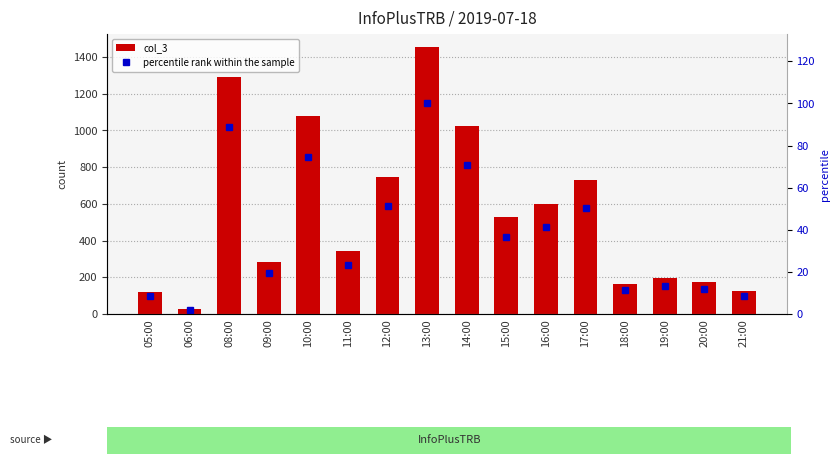

What is the highest value of the col_3 series?

1453.0